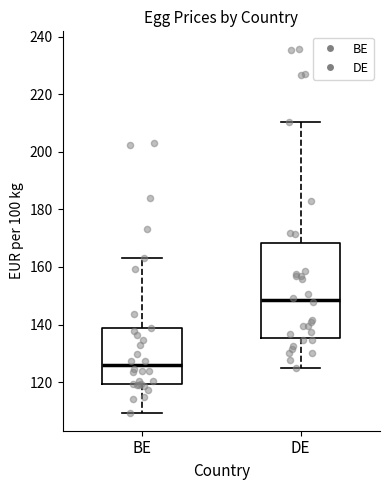

Reading left to right, read every box against the y-axis: the position of its median line, the range the box covers, and the ends of its whiskers. The values are not printed on the chart, so give them approximately, as read against the axis.

BE: median 126, box 120 to 138, whiskers 110 to 164
DE: median 148, box 136 to 168, whiskers 126 to 210